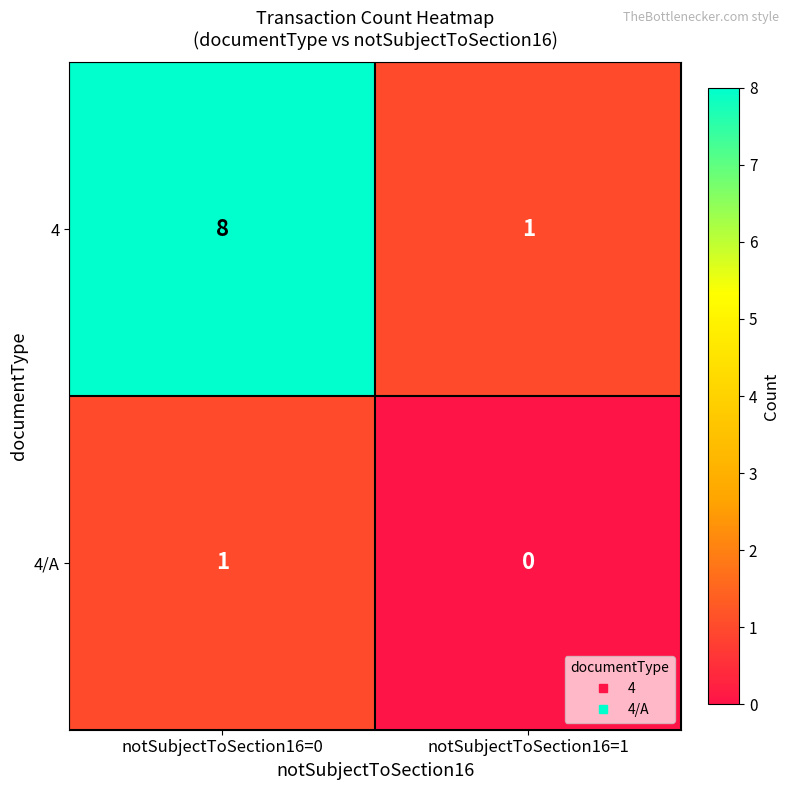

Which series has the widest spread of values?

4